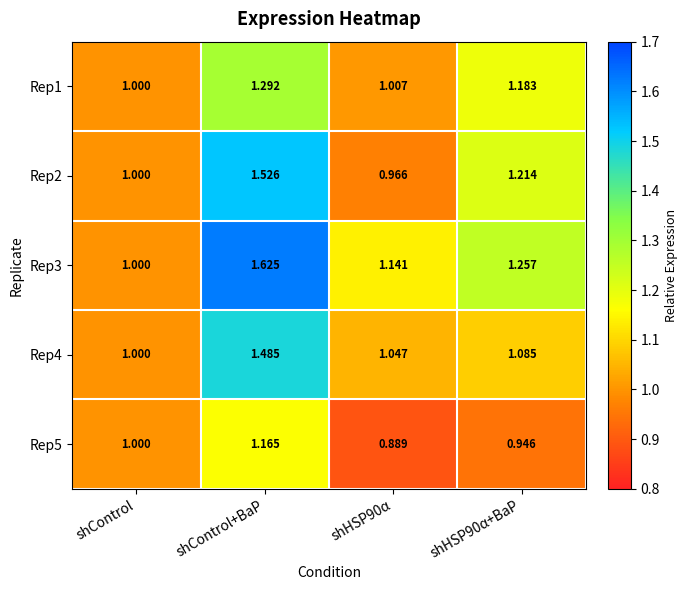

Which label corresponds to the largest value in the chart?

shControl+BaP